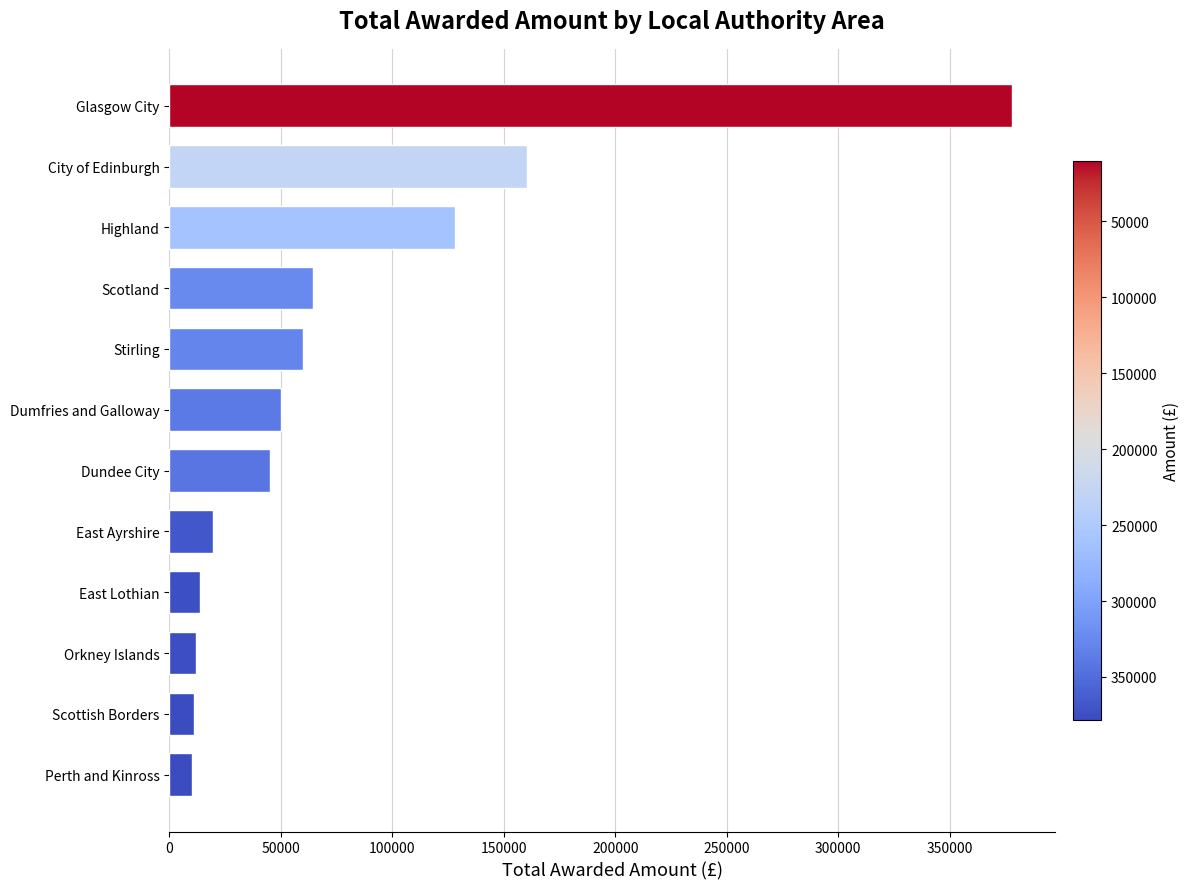

At which category does the chart reach its peak across all series?

Glasgow City